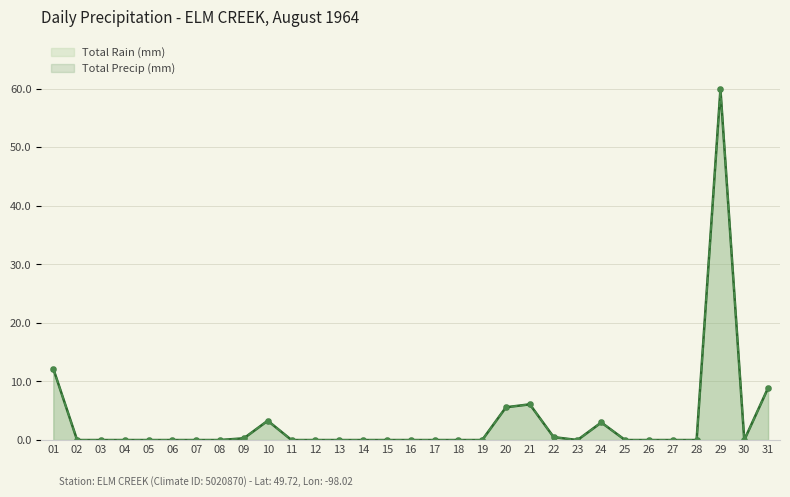

At which category does the chart reach its peak across all series?

29